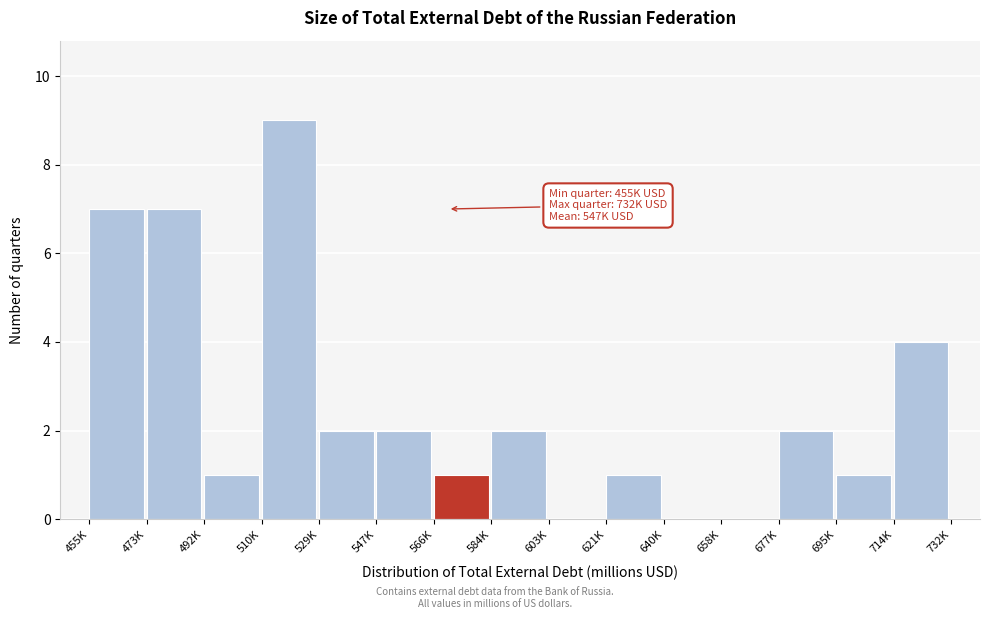

Reading right to left, extract all data points from this chart.

714K=4	695K=1	677K=2	658K=0	640K=0	621K=1	603K=0	584K=2	566K=1	547K=2	529K=2	510K=9	492K=1	473K=7	455K=7